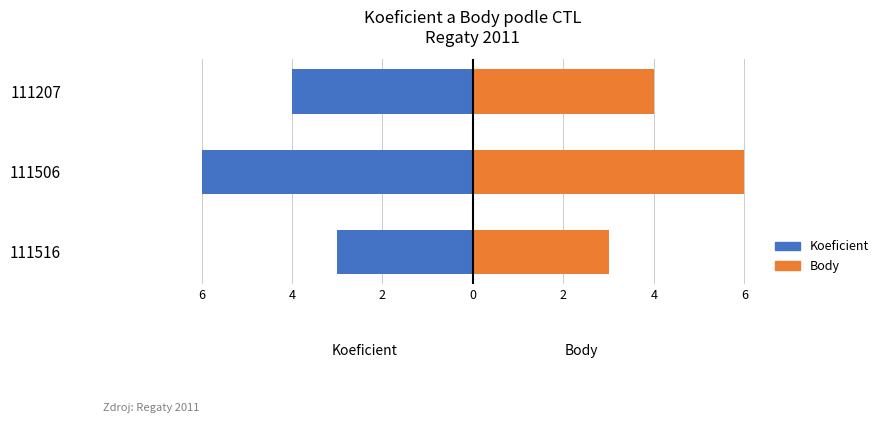

Which series has the widest spread of values?

Koeficient